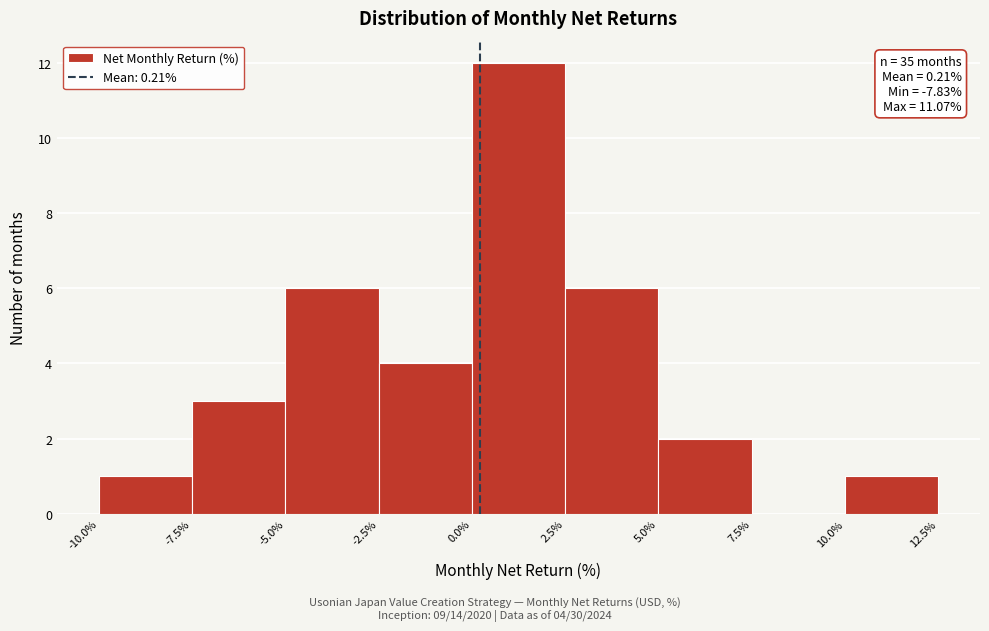

Which range on the x-axis has the tallest bar?

0.0% to 2.5%